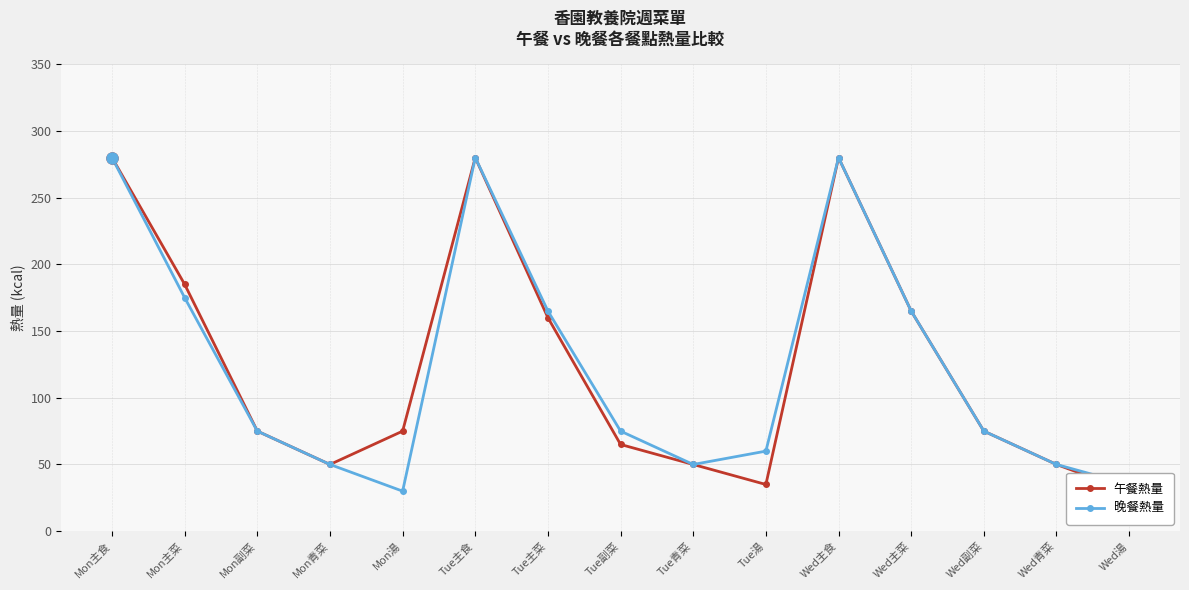

Which series has the largest total across all categories?

午餐熱量